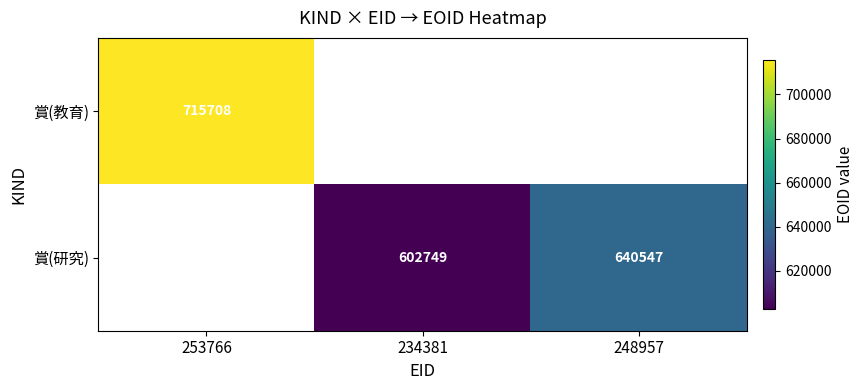

Is it true that 賞(研究) equals 640547 at 248957?

True